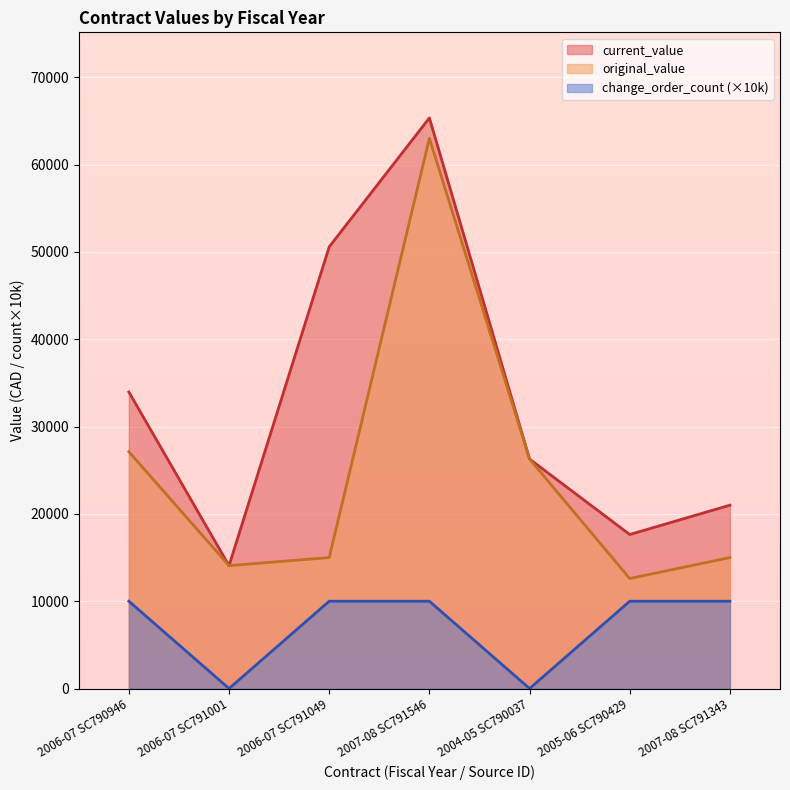

Which series has the widest spread of values?

current_value